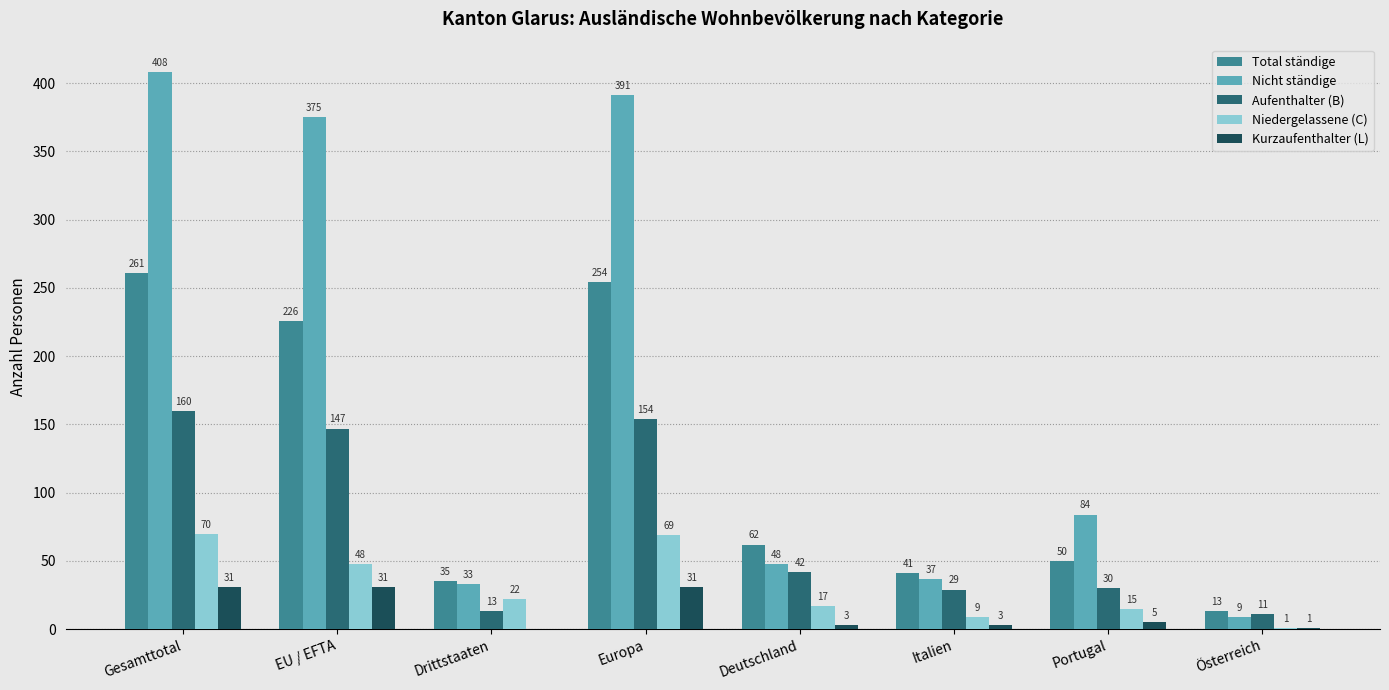

What is the maximum value shown in the chart?

408